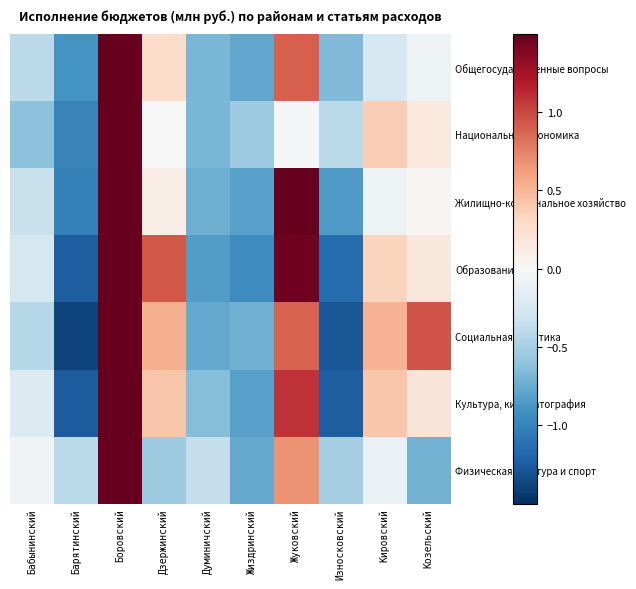

What is the minimum value shown in the chart?

-1.4